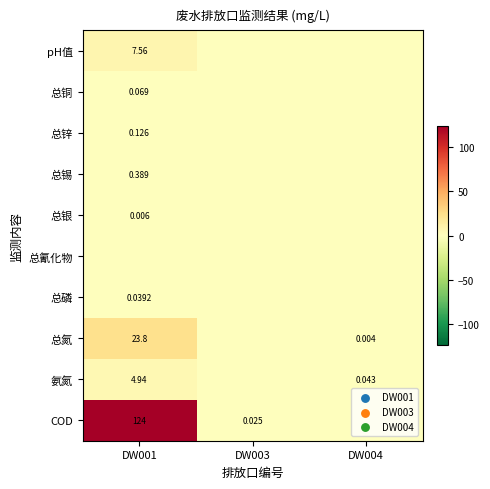

Is the value of 氨氮 at DW001 greater than the value of 总氮 at DW001?

No